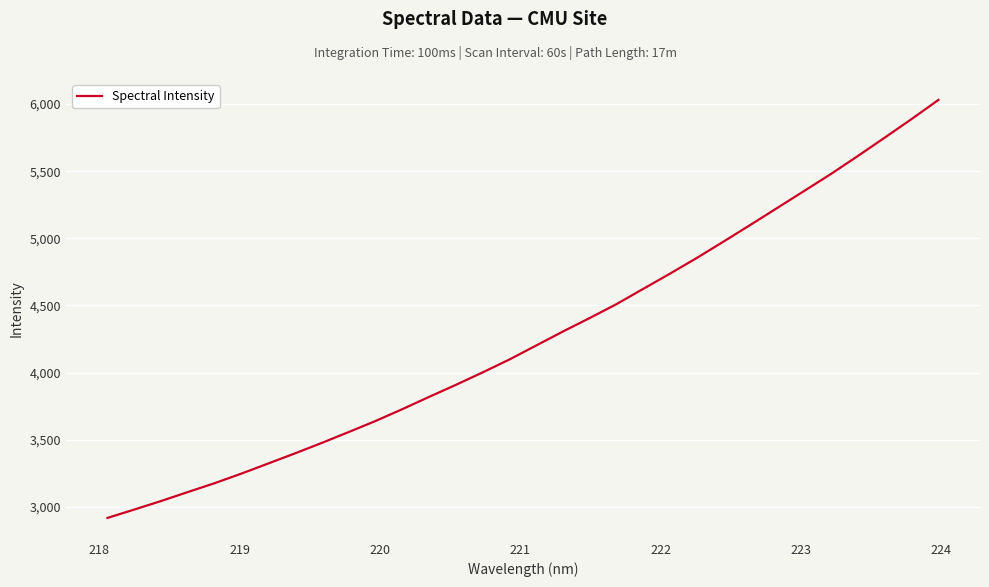

What is the greatest value displayed?

6031.4